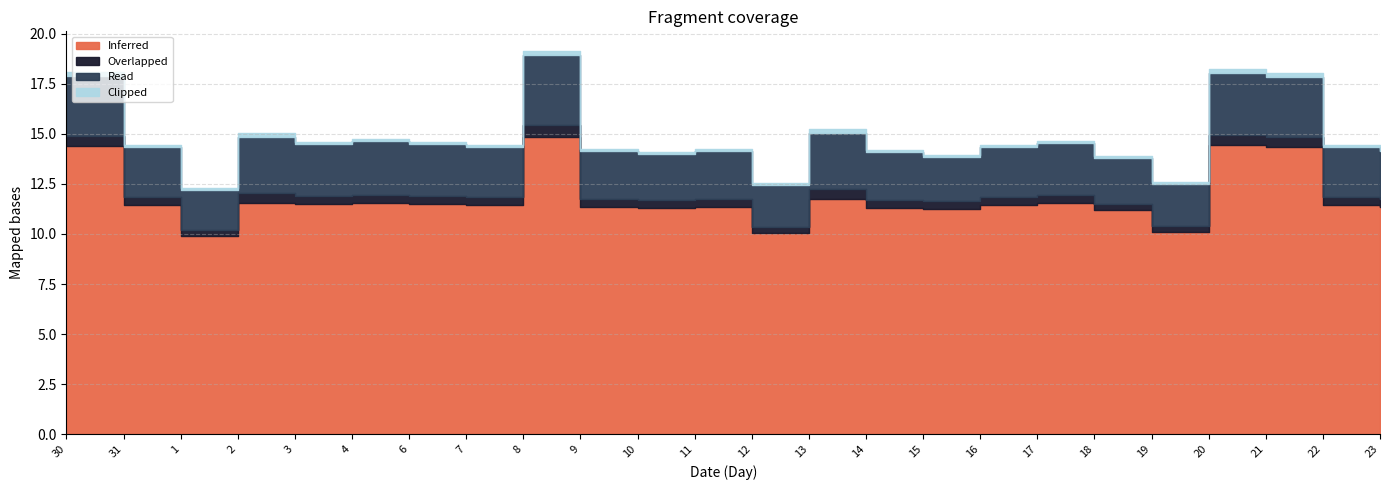

Which series has the largest total across all categories?

Inferred